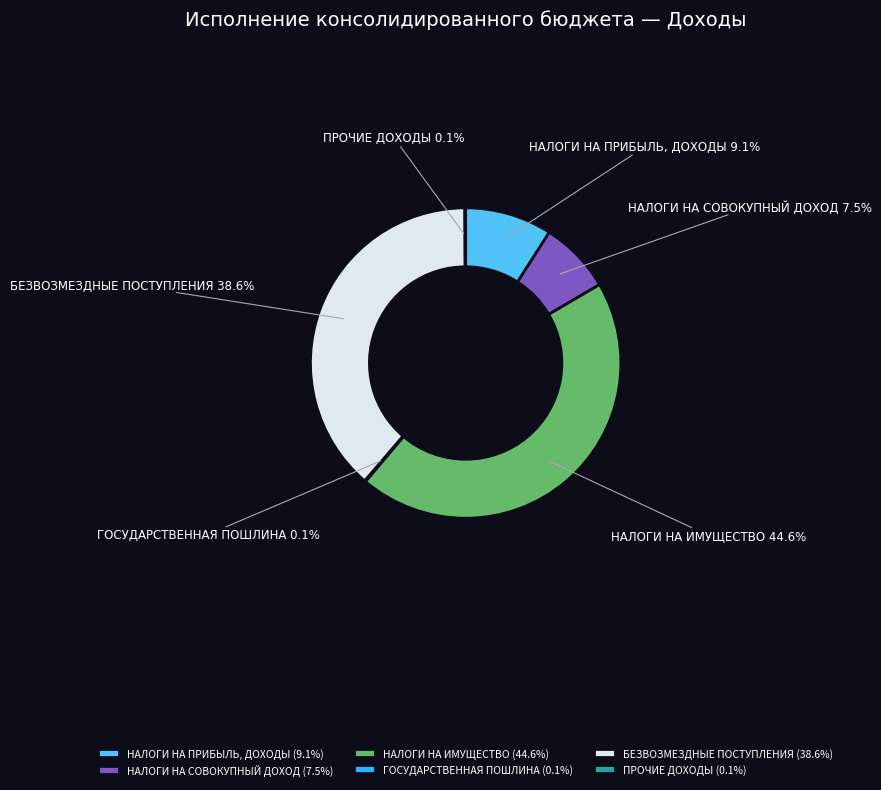

Is there any slice that represents more than half of the pie?

No